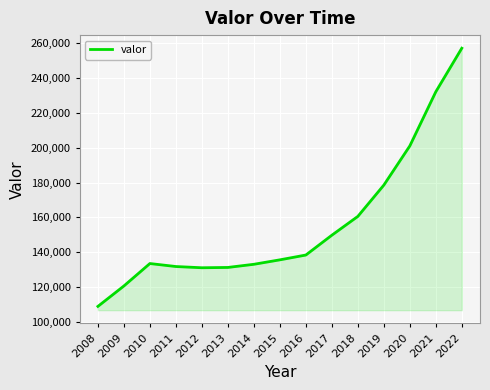

What is the ratio of the value at 2011 to the value at 2021?

0.6